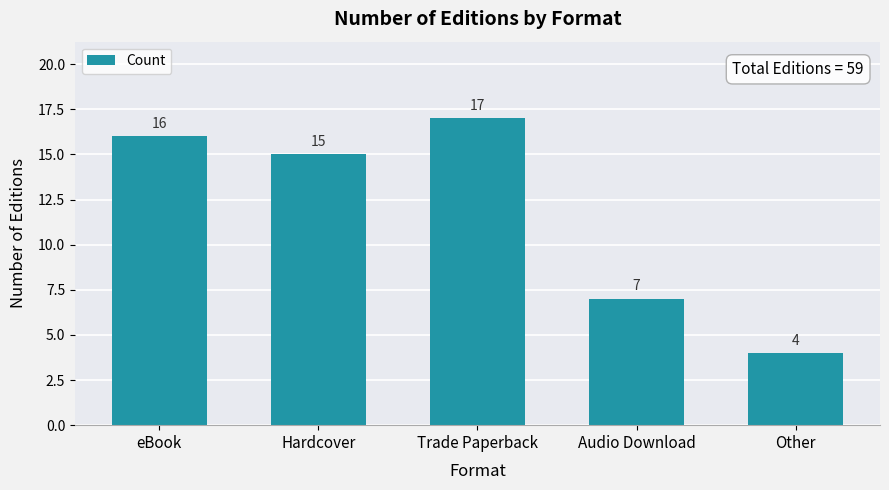

The value at Hardcover is 23. True or false?

False